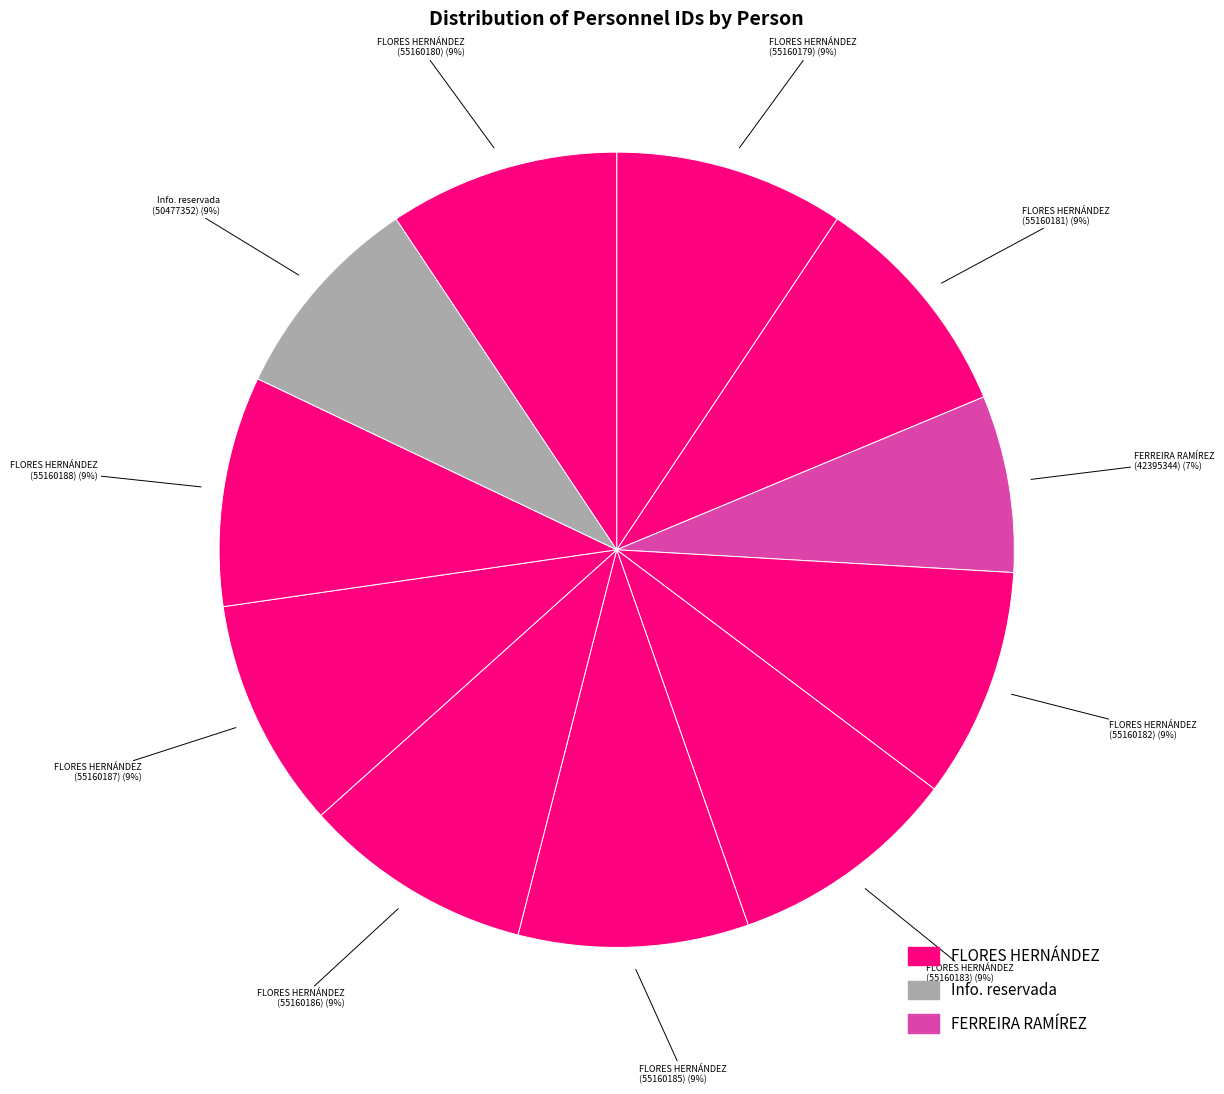

How many slices are in this pie chart?

11